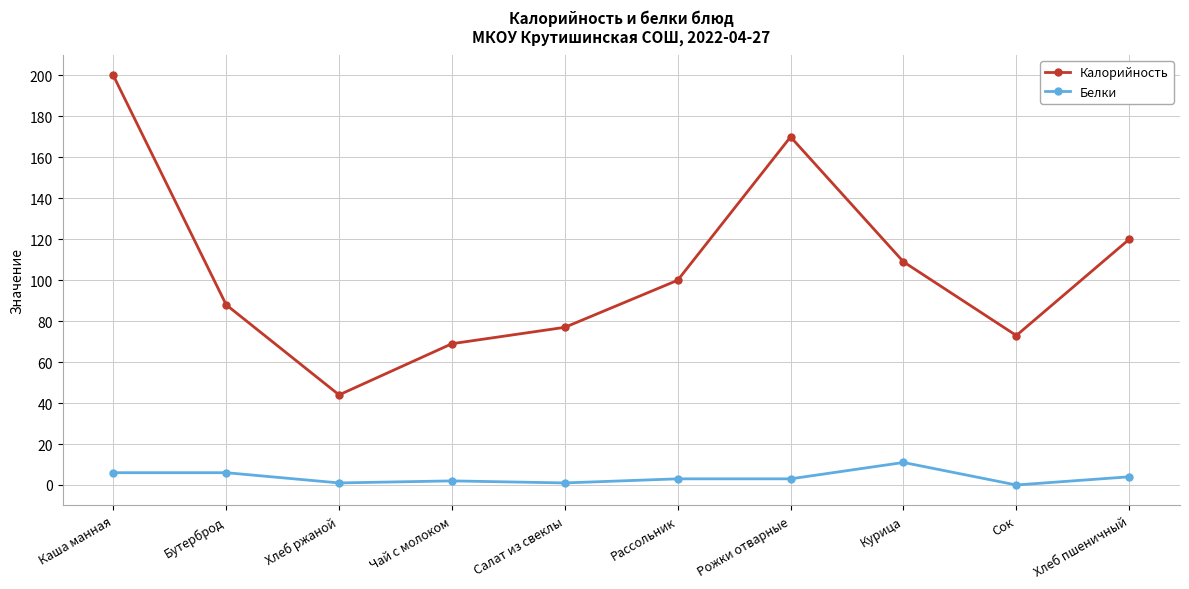

How many distinct data groups are displayed?

2